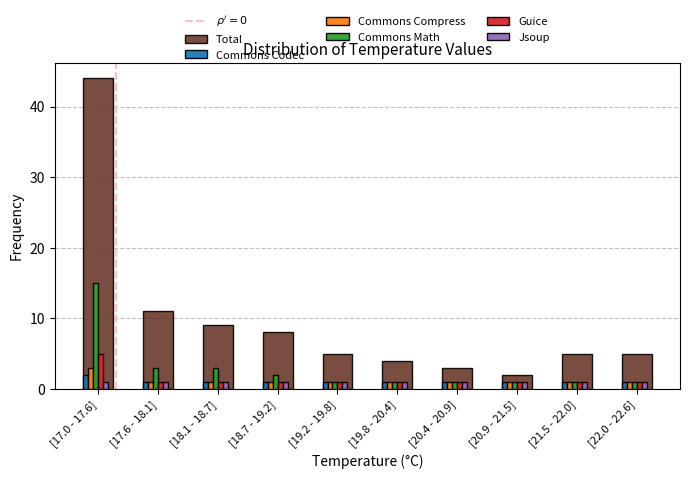

Which series changed the most between [17.0 - 17.6] and [20.9 - 21.5]?

Total